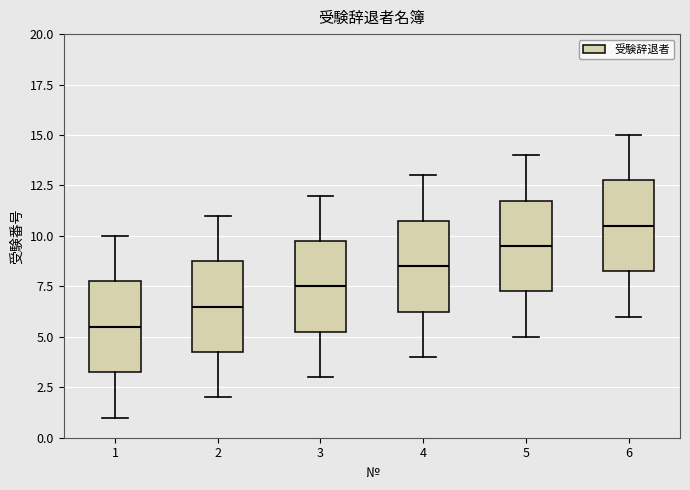

Reading left to right, transcribe this box plot: for each box, give where its median line is, the range the box spans, and where its two whiskers end, as read against the y-axis. The values are not printed on the chart, so give them approximately, as read against the axis.

1: median 5.5, box 3.5 to 8.0, whiskers 1.0 to 10.0
2: median 6.5, box 4.5 to 9.0, whiskers 2.0 to 11.0
3: median 7.5, box 5.5 to 10.0, whiskers 3.0 to 12.0
4: median 8.5, box 6.5 to 11.0, whiskers 4.0 to 13.0
5: median 9.5, box 7.5 to 12.0, whiskers 5.0 to 14.0
6: median 10.5, box 8.5 to 13.0, whiskers 6.0 to 15.0